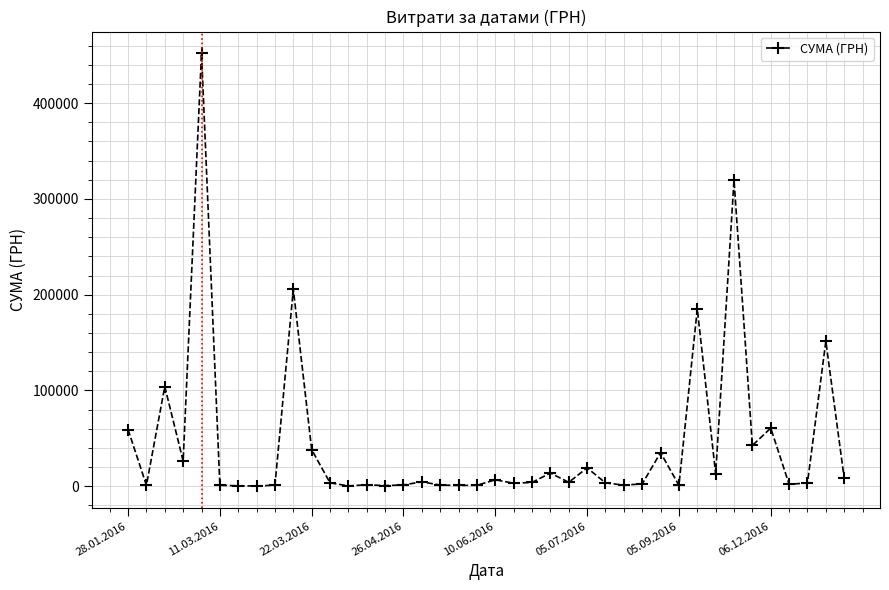

True or false: the data has more than 0 interior local peaks.

True